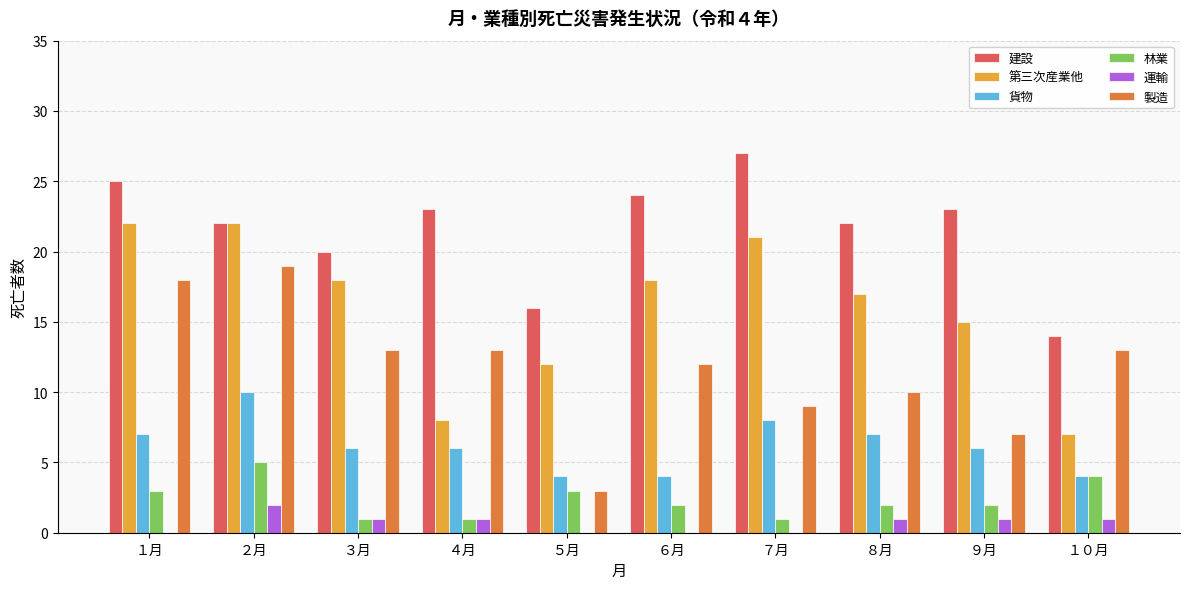

What is the average value of the 製造 series?

12